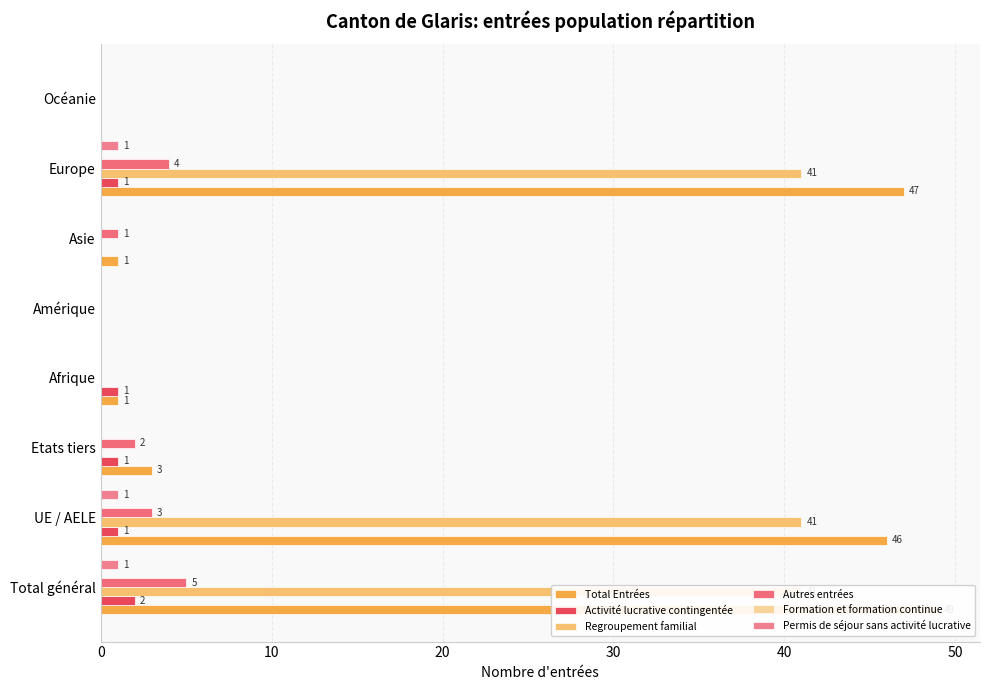

Between 0 and 20, which series saw the biggest shift?

Total Entrées